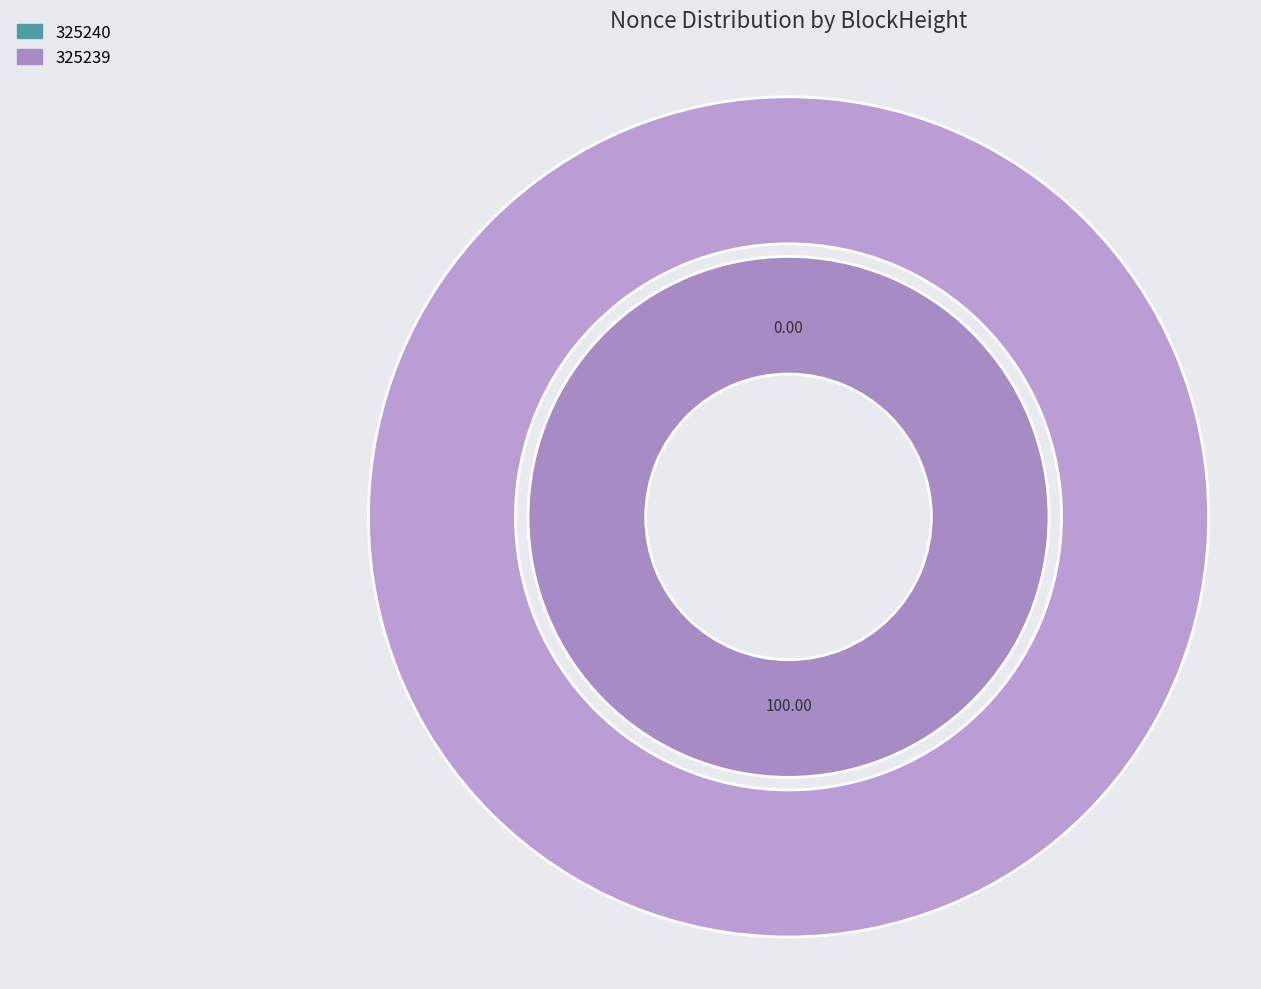

To the nearest percent, what is the average slice percentage?

50%